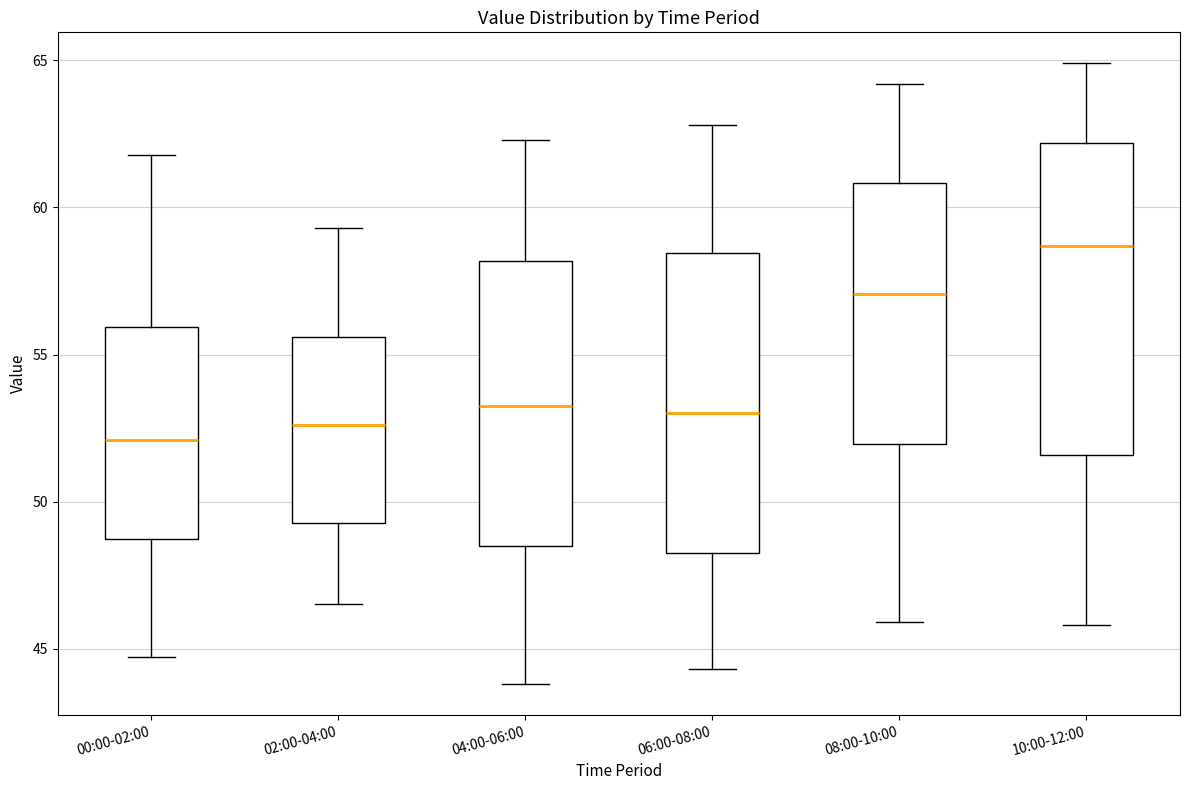

Reading left to right, read every box against the y-axis: the position of its median line, the range the box covers, and the ends of its whiskers. The values are not printed on the chart, so give them approximately, as read against the axis.

00:00-02:00: median 52.0, box 48.5 to 56.0, whiskers 44.5 to 62.0
02:00-04:00: median 52.5, box 49.5 to 55.5, whiskers 46.5 to 59.5
04:00-06:00: median 53.5, box 48.5 to 58.0, whiskers 44.0 to 62.5
06:00-08:00: median 53.0, box 48.5 to 58.5, whiskers 44.5 to 63.0
08:00-10:00: median 57.0, box 52.0 to 61.0, whiskers 46.0 to 64.0
10:00-12:00: median 58.5, box 51.5 to 62.0, whiskers 46.0 to 65.0